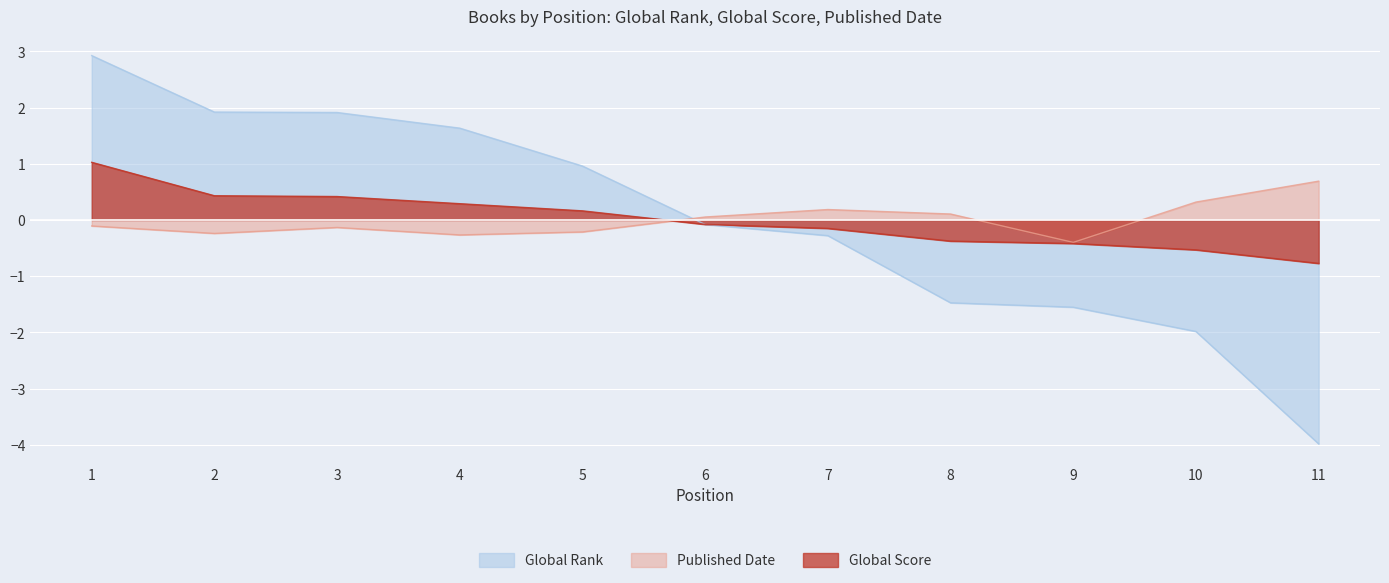

Read the Published Date value at 8.

0.1